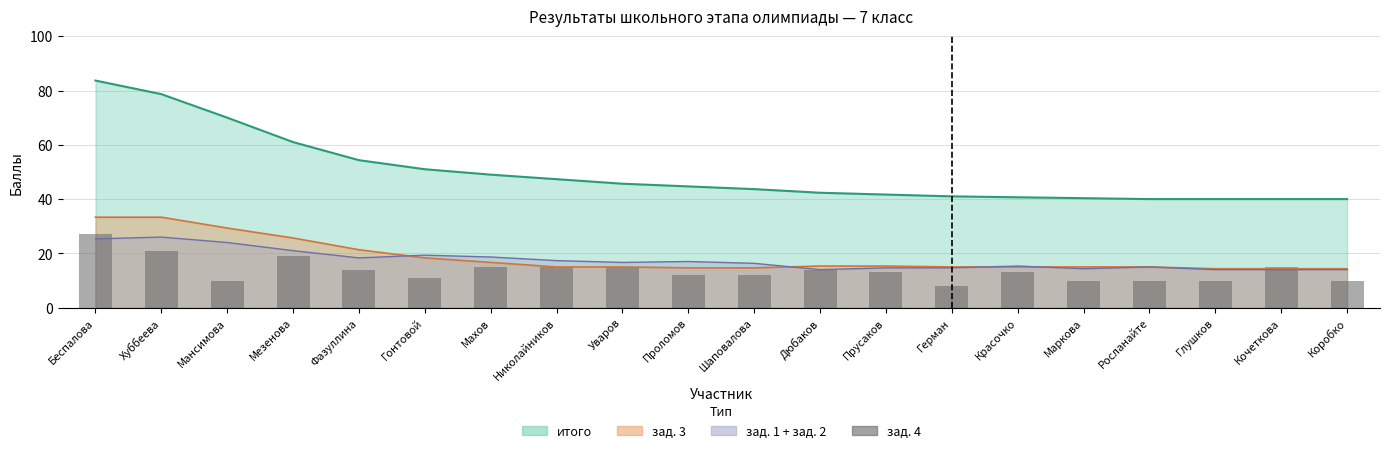

Reading left to right, extract all data points from this chart.

27	21	10	19	14	11	15	15	15	12	12	14	13	8	13	10	10	10	15	10